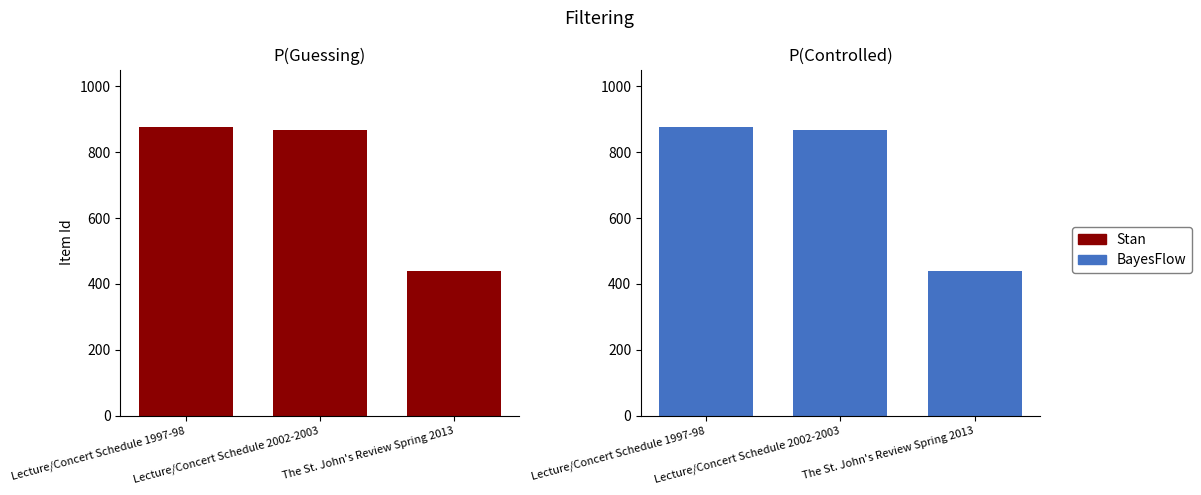

Which series changed the most between Lecture/Concert Schedule 1997-98 and The St. John's Review Spring 2013?

Stan